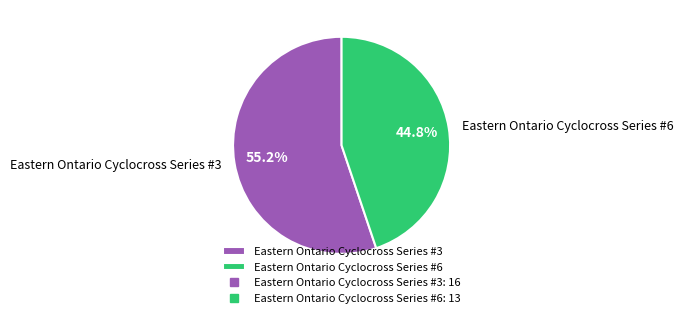

Is there a majority slice in this chart?

Yes